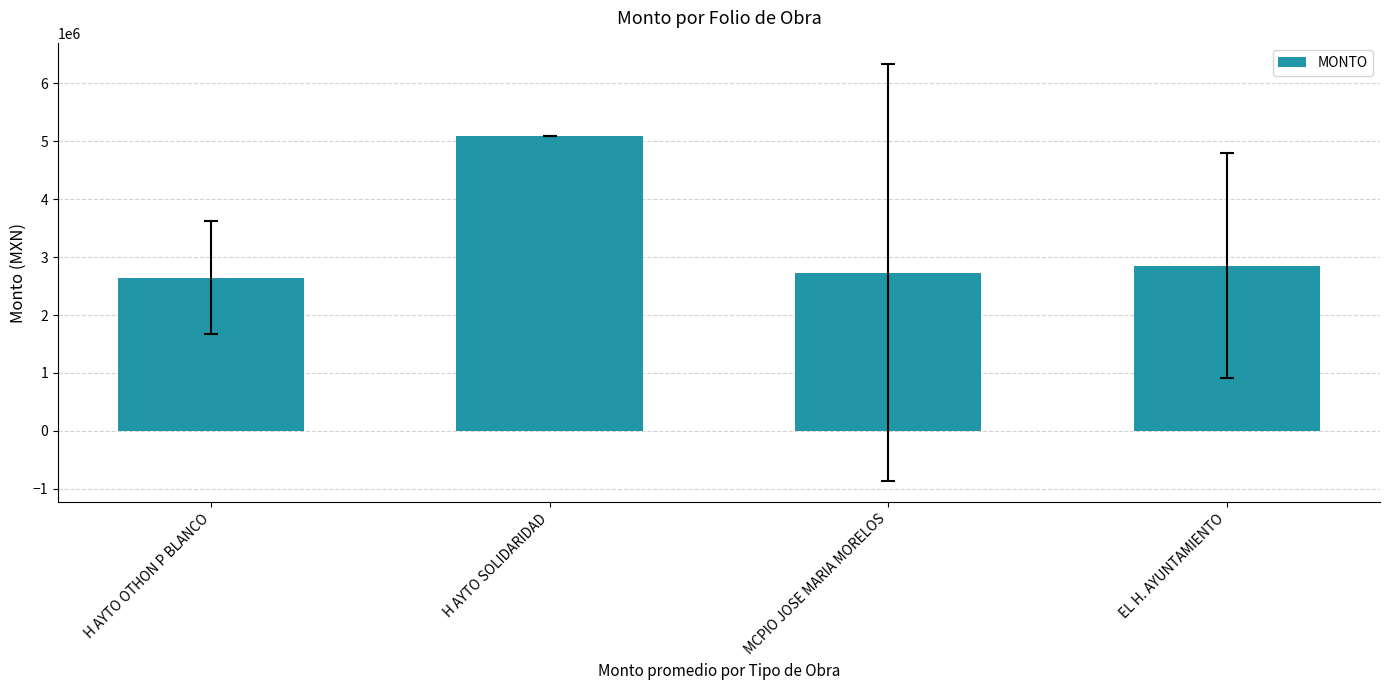

Approximately how many times larger is the value at H AYTO SOLIDARIDAD compared to MCPIO JOSE MARIA MORELOS?

1.9